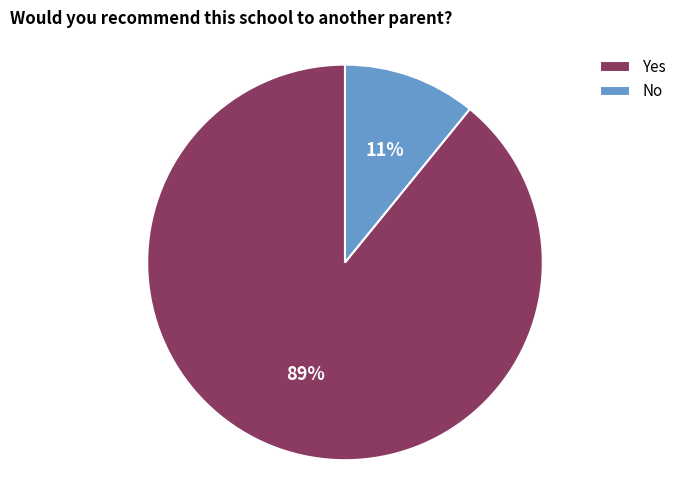

To the nearest percent, what is the average slice percentage?

50%